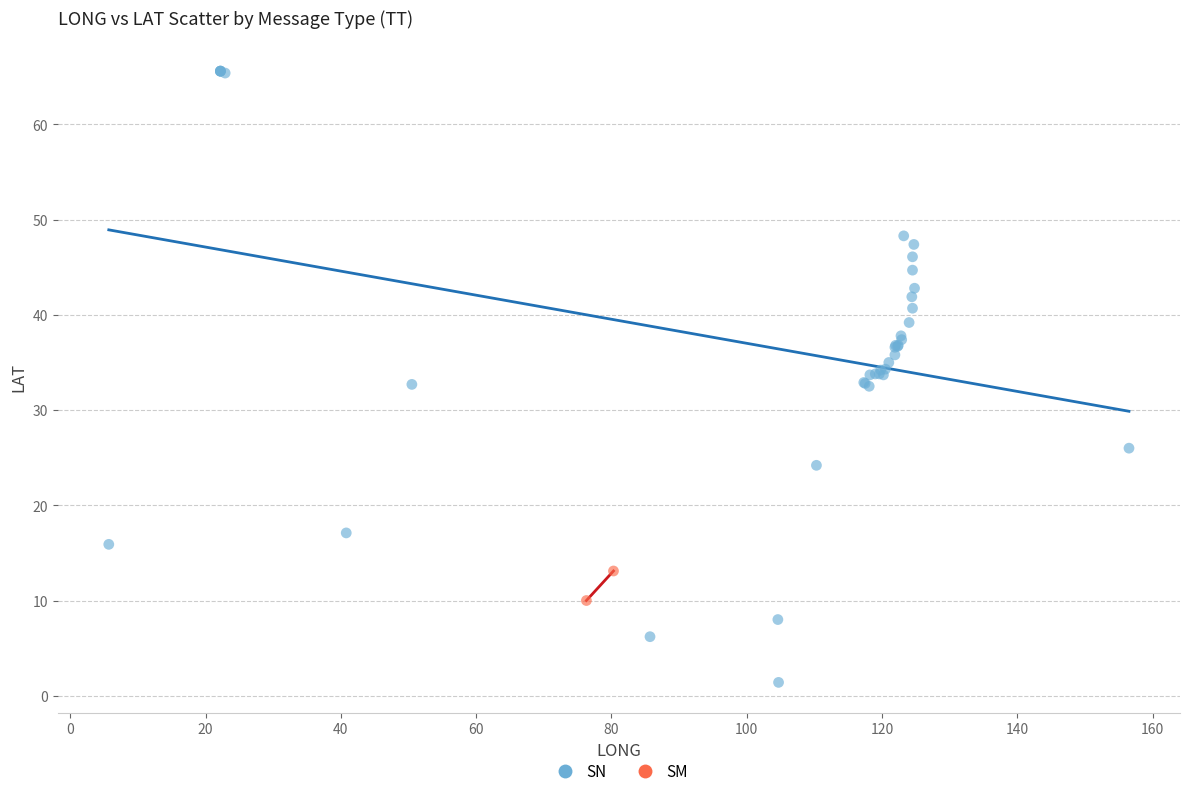

What are all the series names shown in the legend?

SN, SM